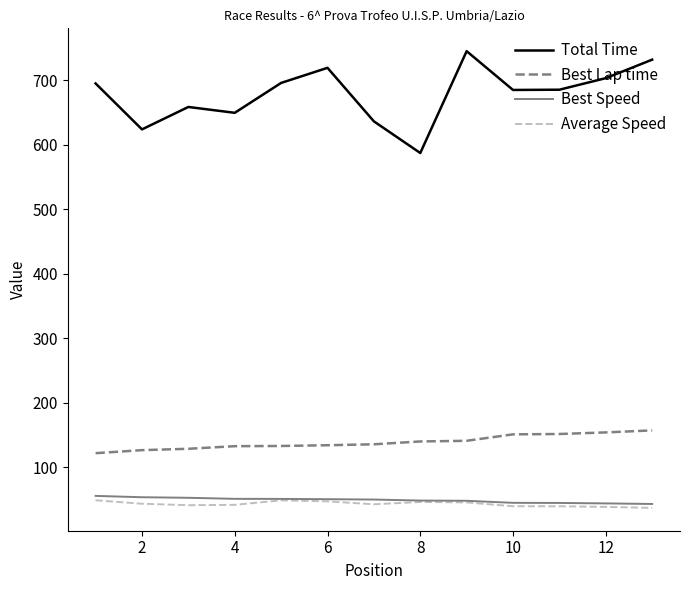

Reading right to left, list all the values displayed in this chart.

Total Time: 731.6	703.0	685.1	684.7	744.8	587.0	636.1	719.0	695.6	649.3	658.3	623.6	694.8
Best Lap time: 157.3	154.1	151.7	151.1	141.2	140.1	135.7	134.3	133.1	132.8	128.8	126.7	122.0
Best Speed: 43.3	44.1	44.9	45.0	48.2	48.6	50.1	50.7	51.1	51.2	52.8	53.7	55.8
Average Speed: 37.2	38.7	39.7	39.7	45.7	46.4	42.8	47.3	48.9	41.9	41.3	43.6	49.0